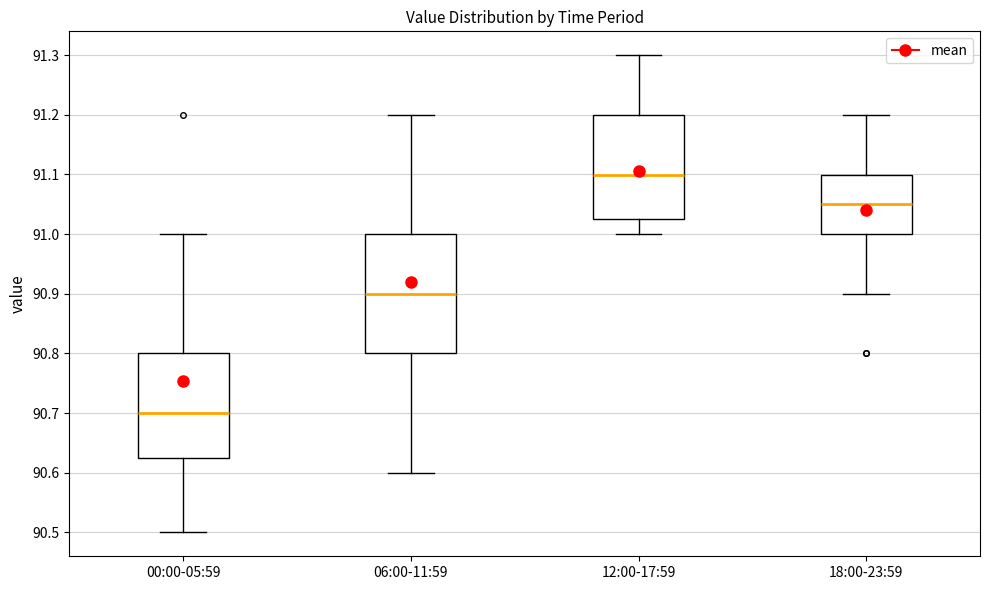

Which box's median line is the highest?

12:00-17:59